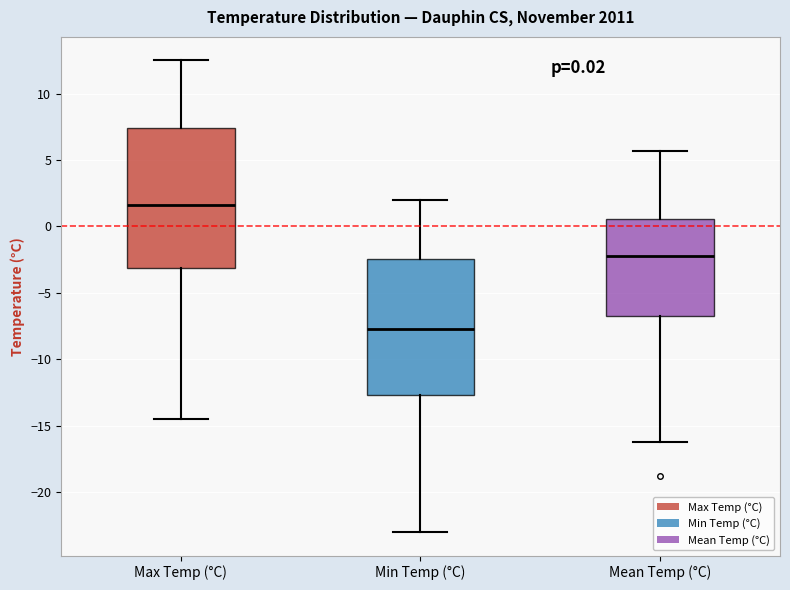

Which box has the highest median line?

Max Temp (°C)